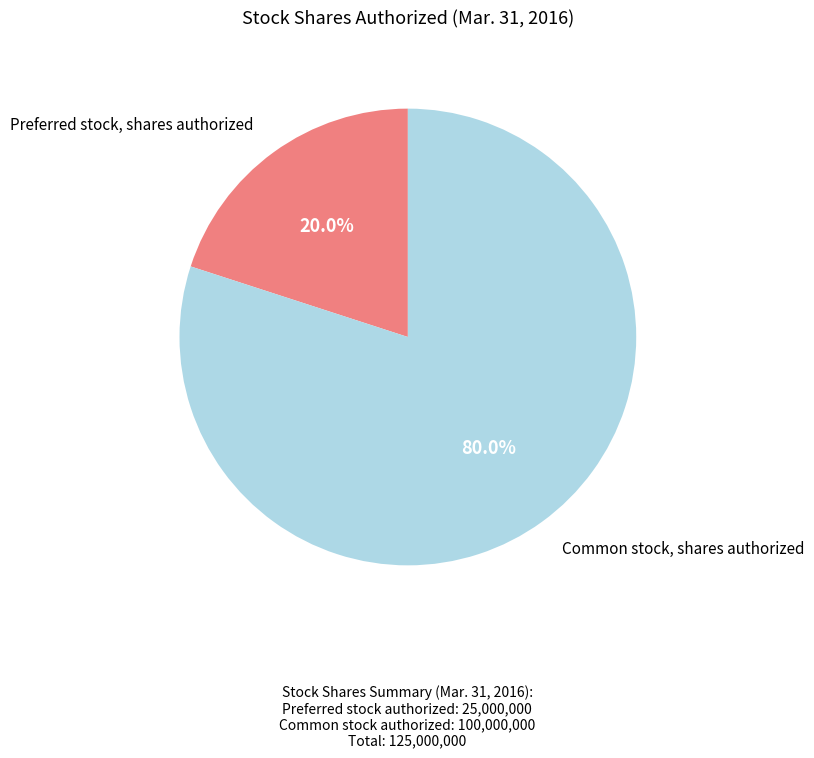

Does any single category account for the majority?

Yes